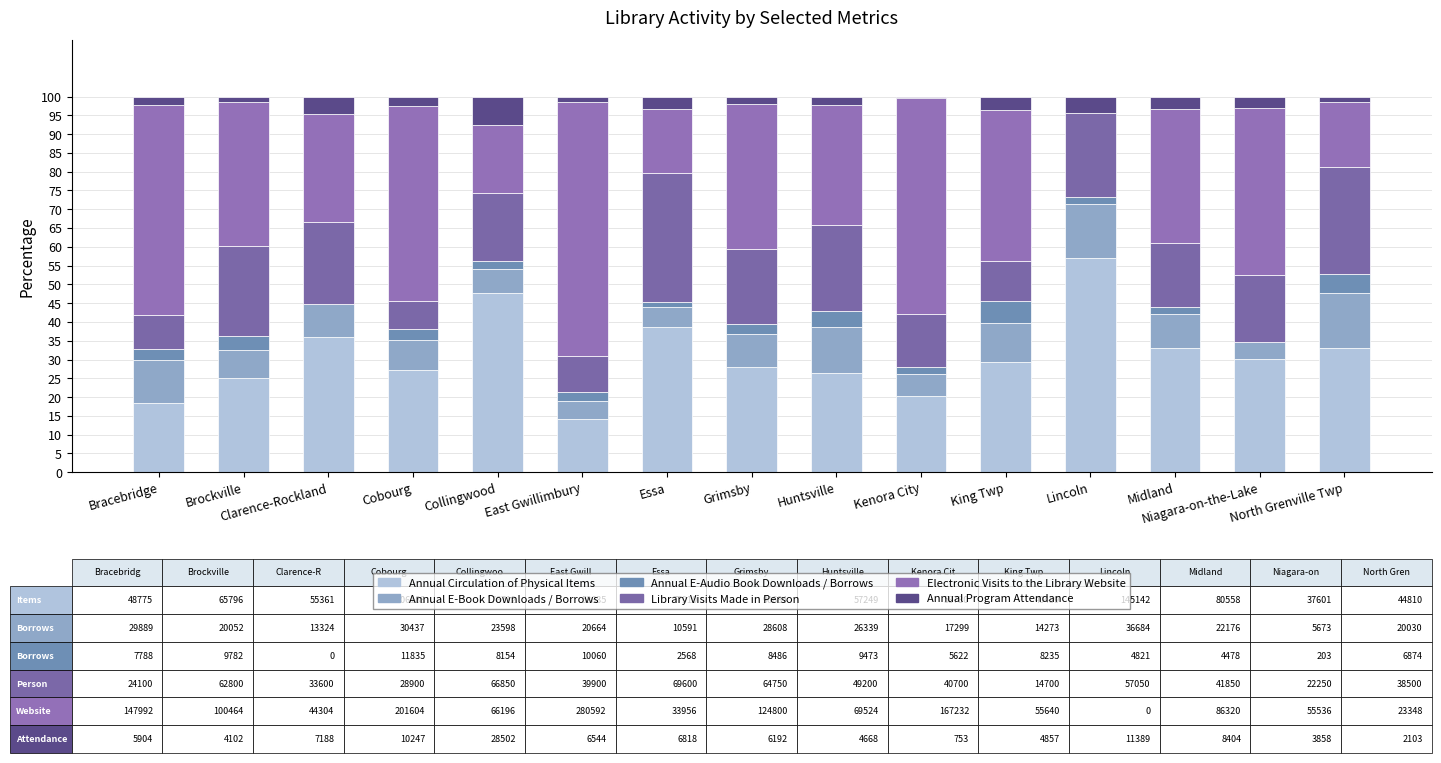

Are the bars grouped side by side (vs. stacked)?

No